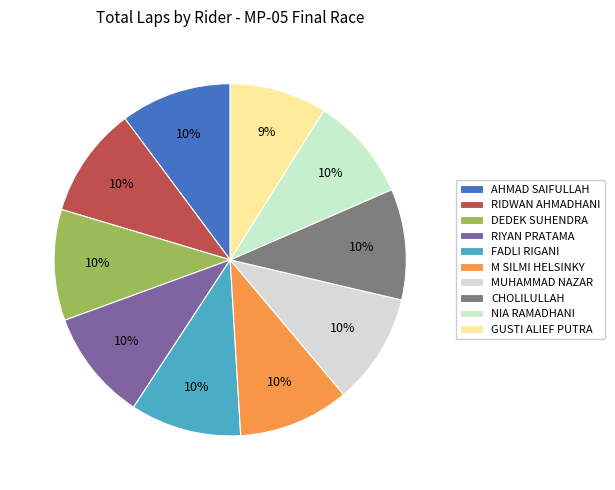

To the nearest percent, what portion does GUSTI ALIEF PUTRA represent?

9%